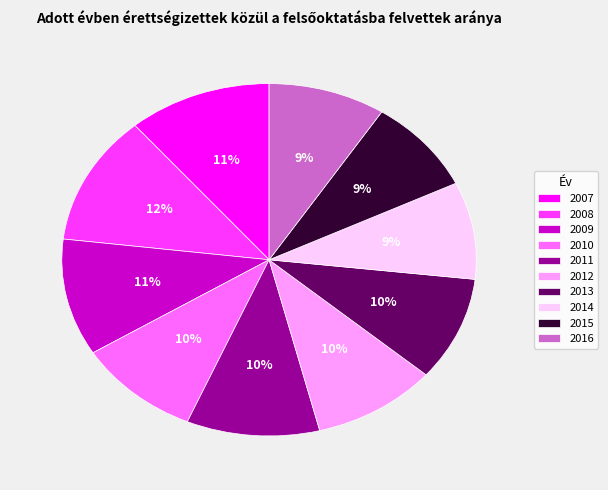

Does any single category account for the majority?

No